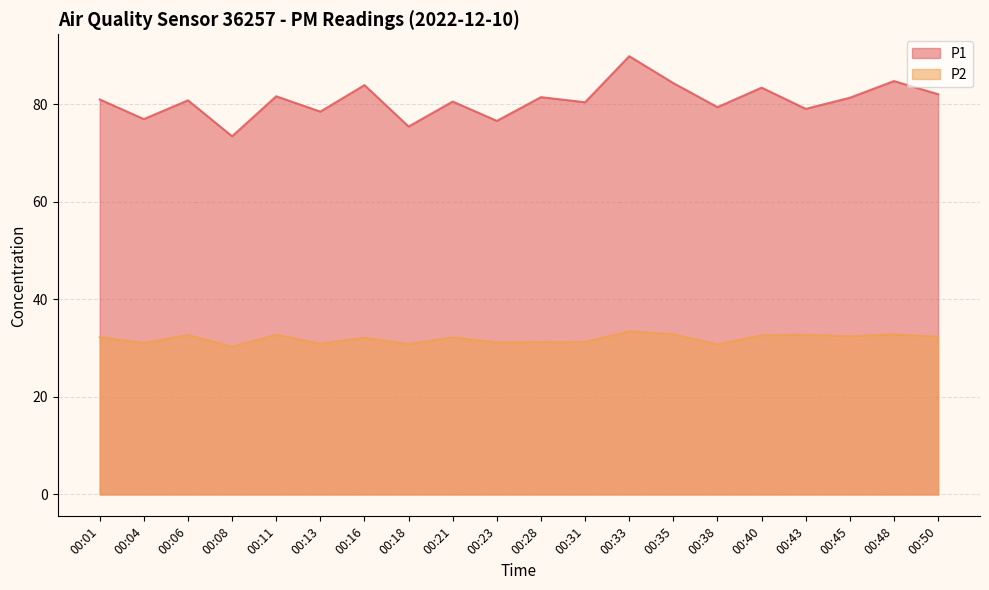

At how many categories does at least one series exceed 55?

20